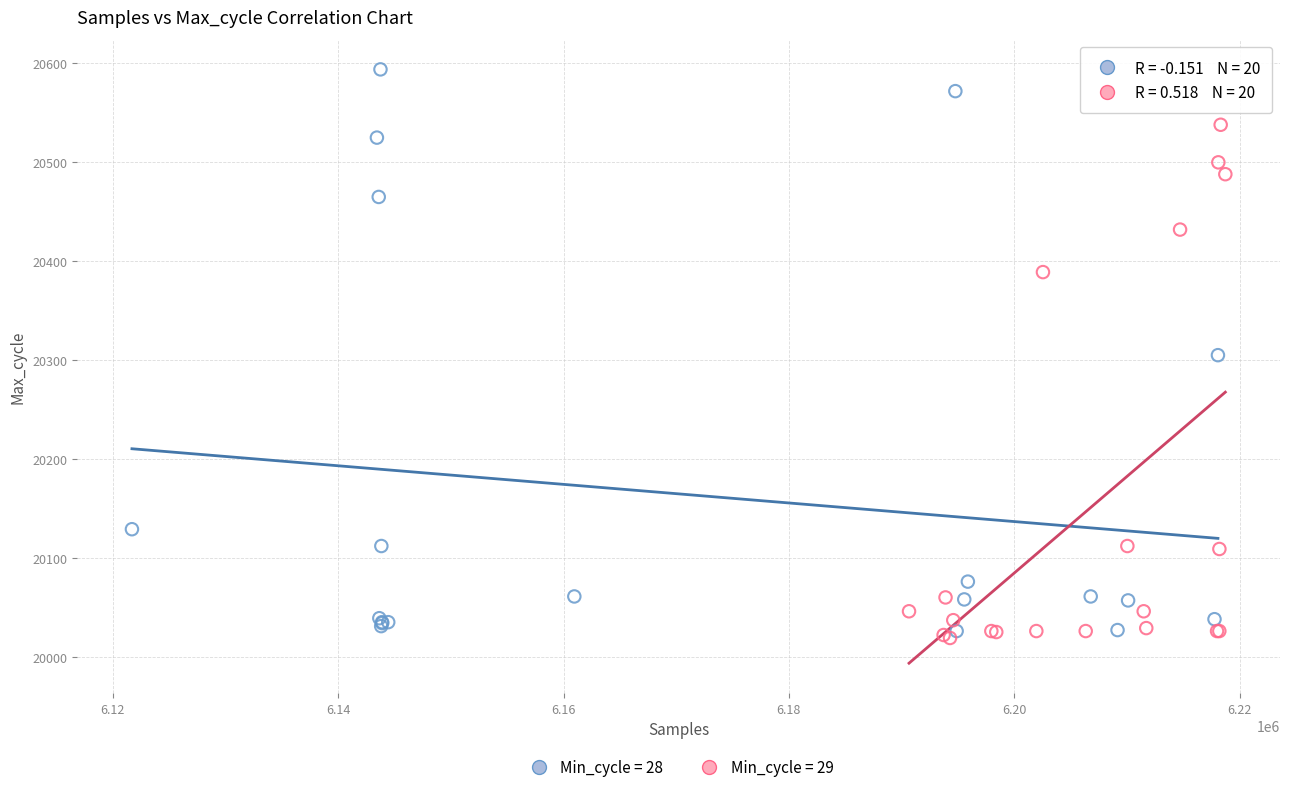

Which series reaches the maximum Y coordinate?

Min_cycle = 28